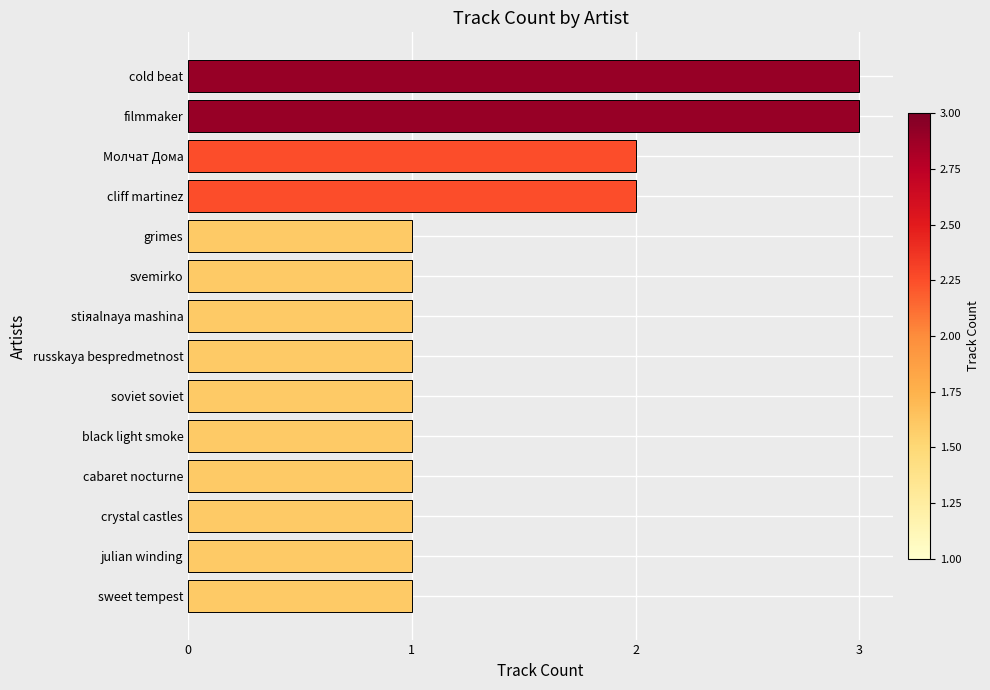

What is the sum of all values?

20